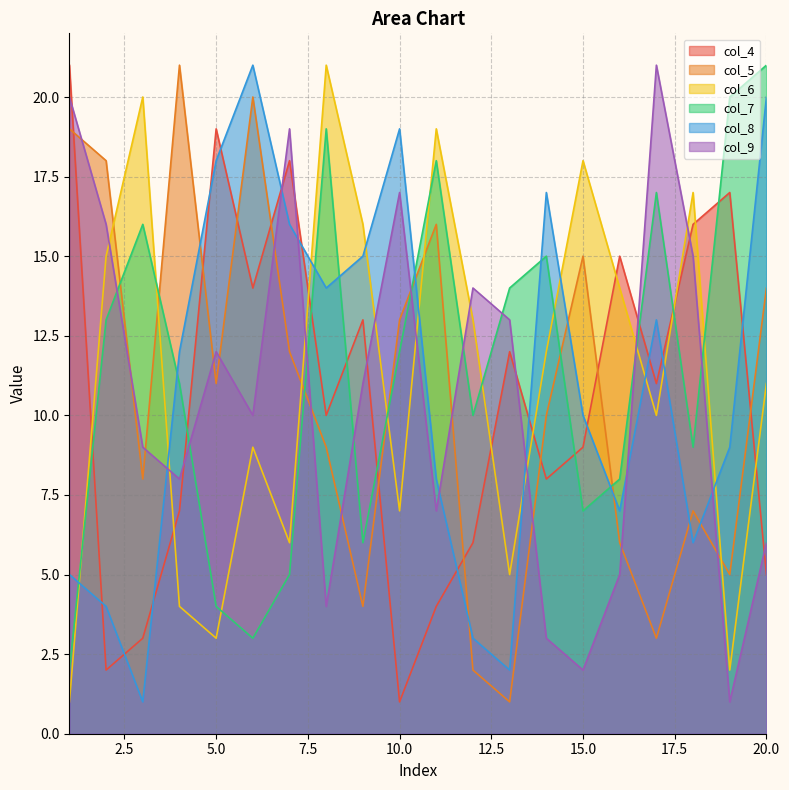

What is the spread (max minus min) of values at 16?

10